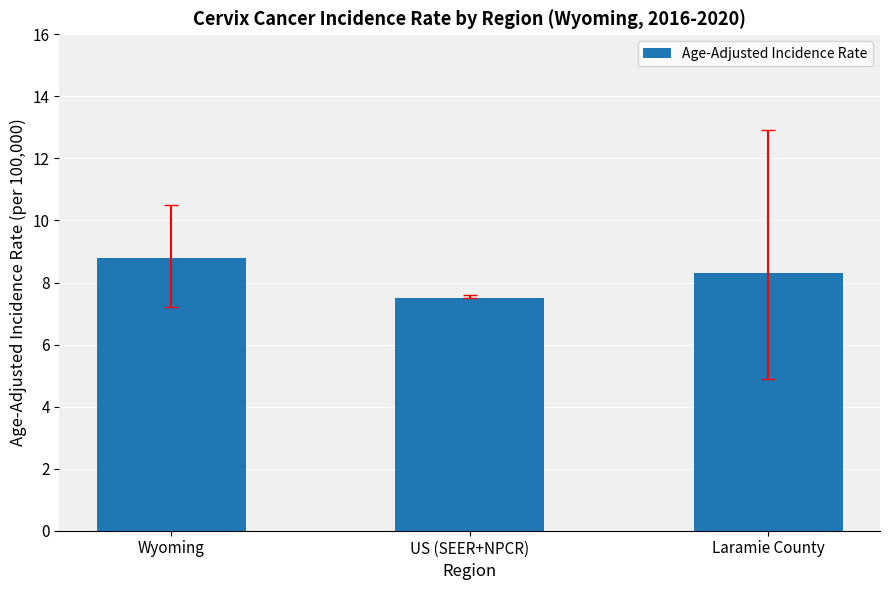

What position from the right is Laramie County?

1